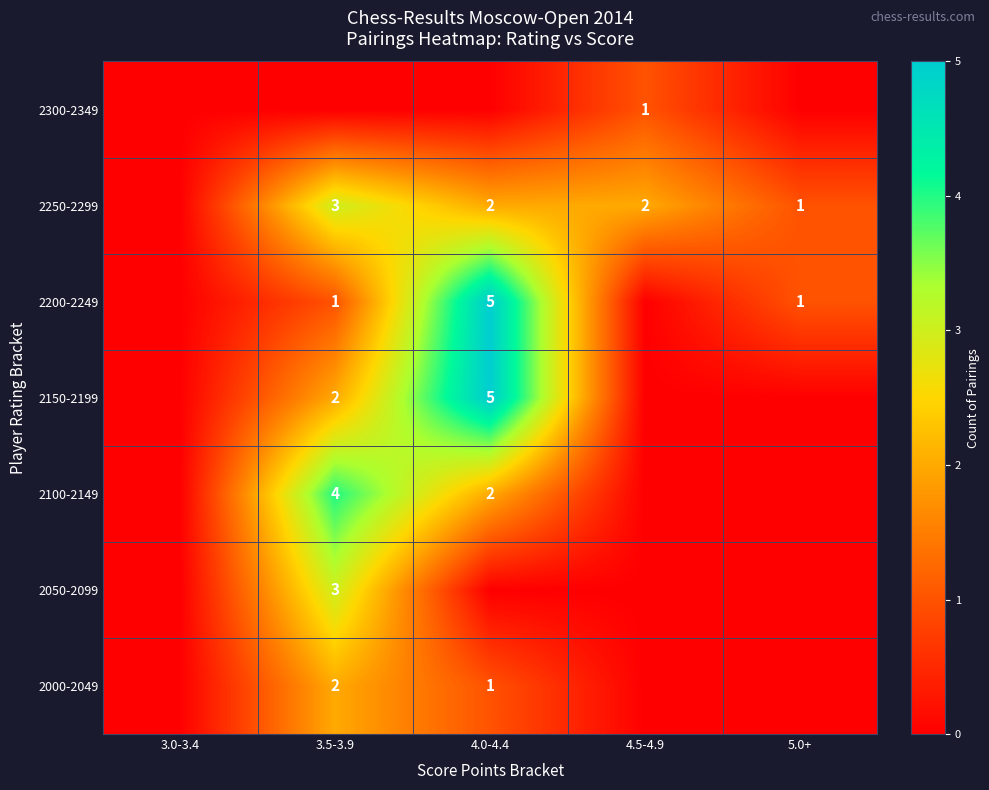

Is it true that 2100-2149 equals 4 at 3.5-3.9?

True